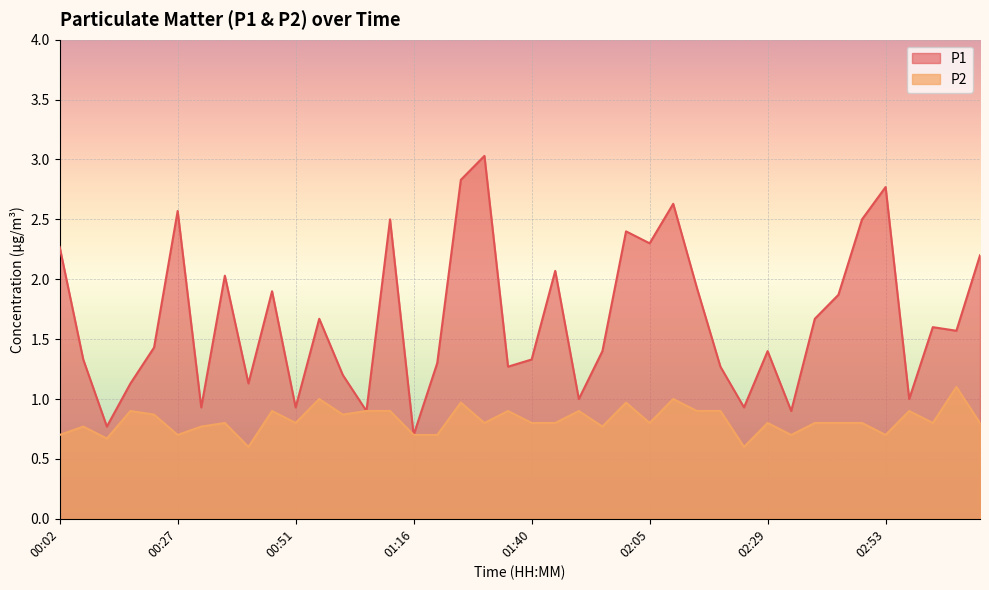

What is the sum of all P1 values?

66.6